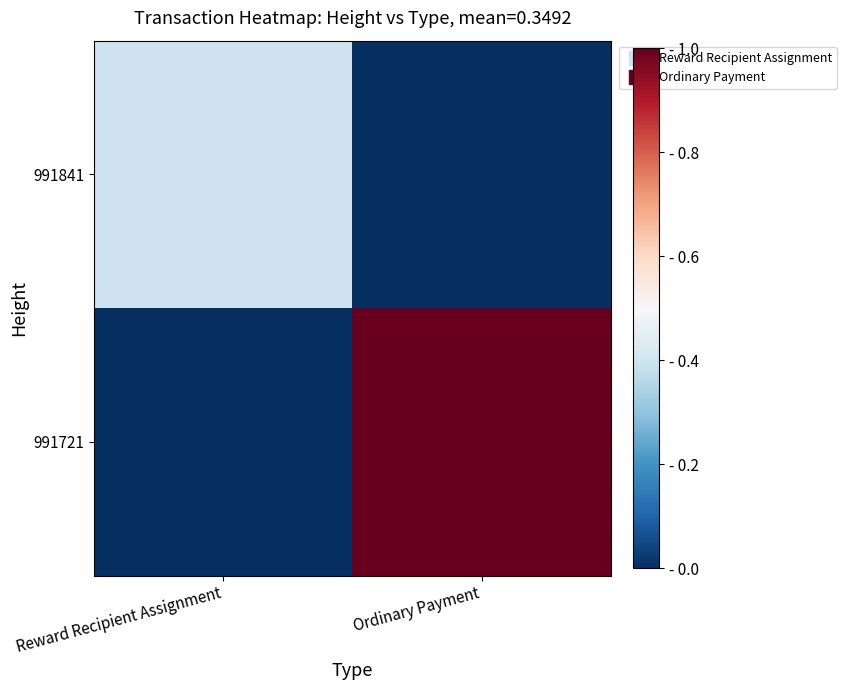

At which category is the sum across all series the highest?

Ordinary Payment